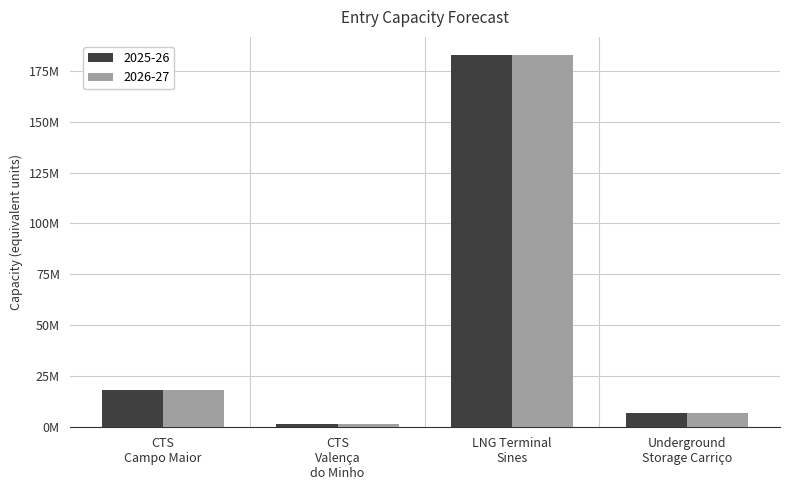

Which series has the widest spread of values?

2025-26